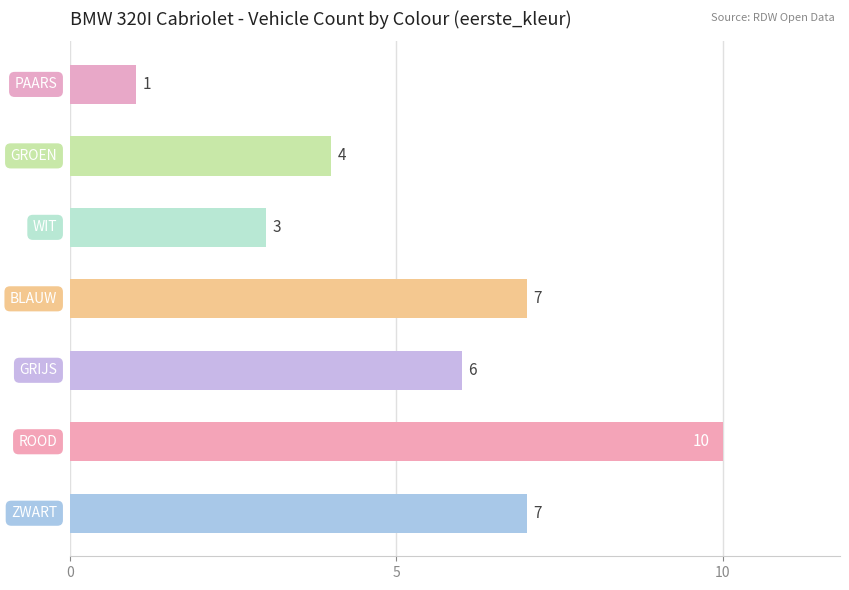

What is the sum of all values?

38